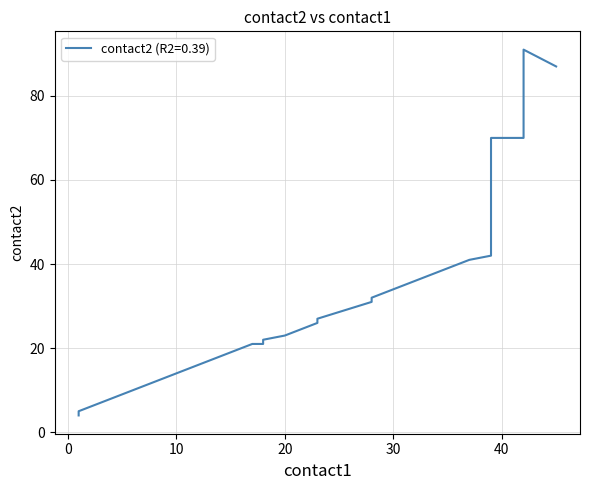

How many lines are shown in the chart?

1